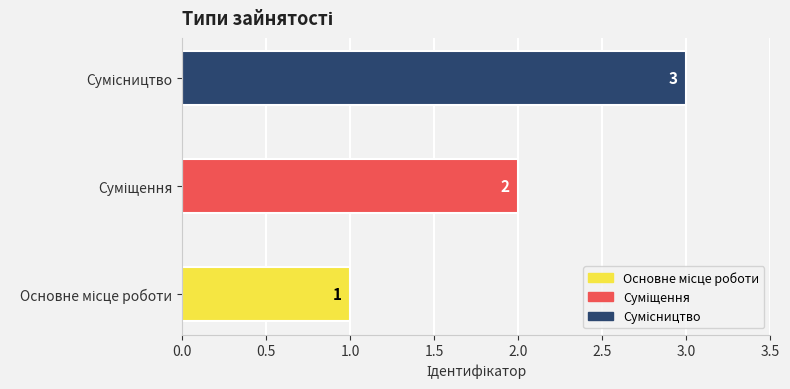

How many values are below 2?

1